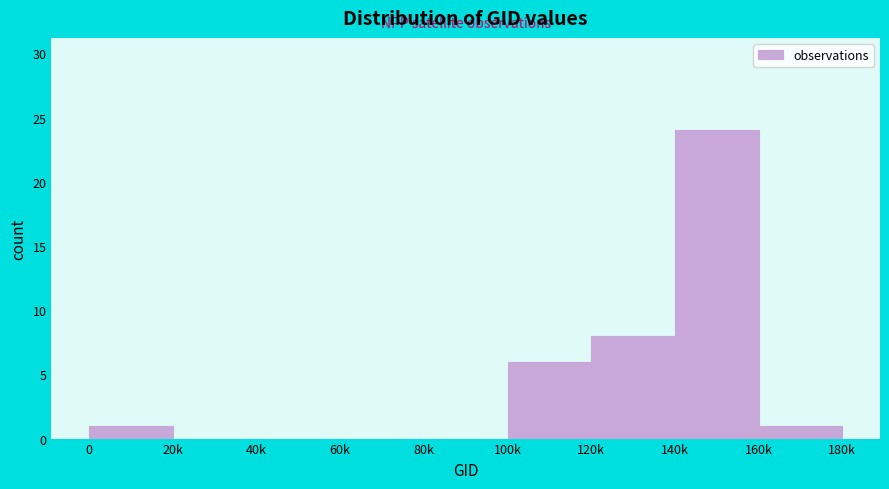

Reading left to right, transcribe all the data shown in this chart.

0=1	20k=0	40k=0	60k=0	80k=0	100k=6	120k=8	140k=24	160k=1